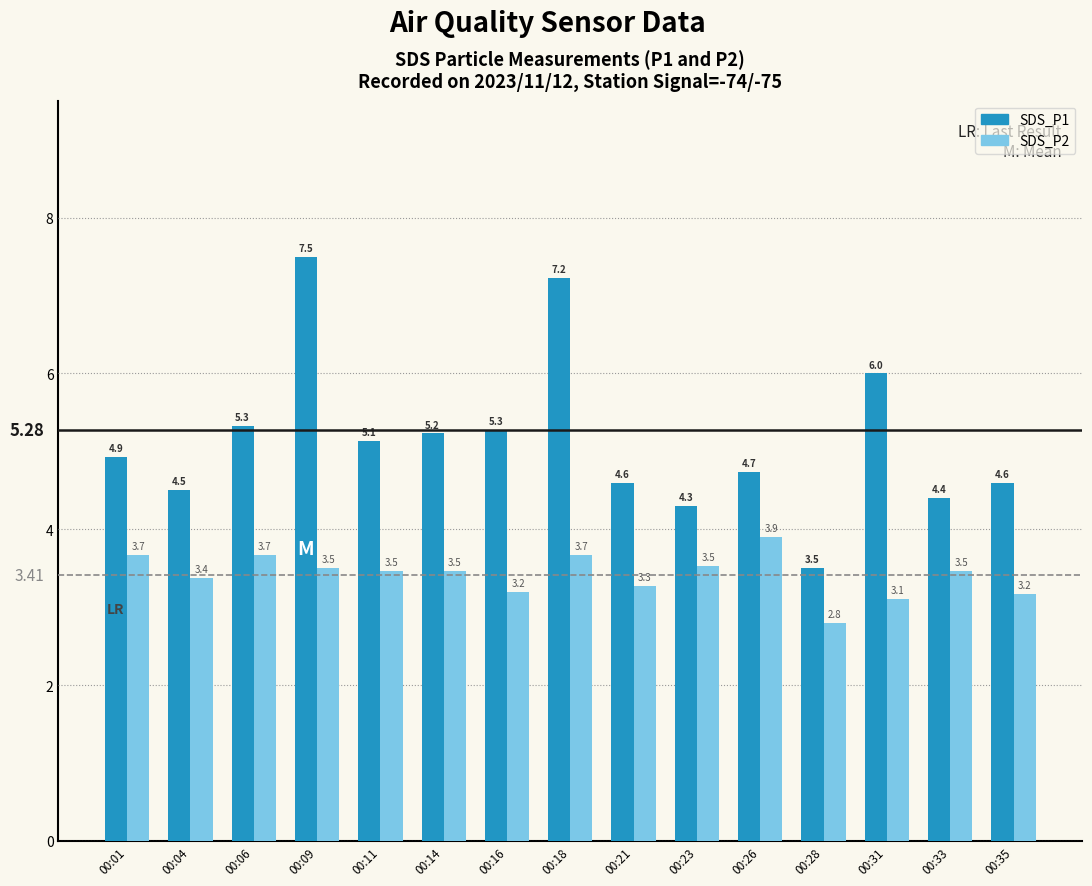

Which category has the lowest value across all series?

00:28